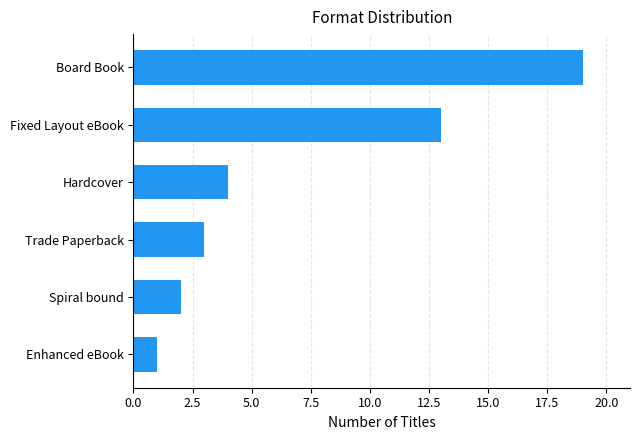

Does the chart contain any negative values?

No